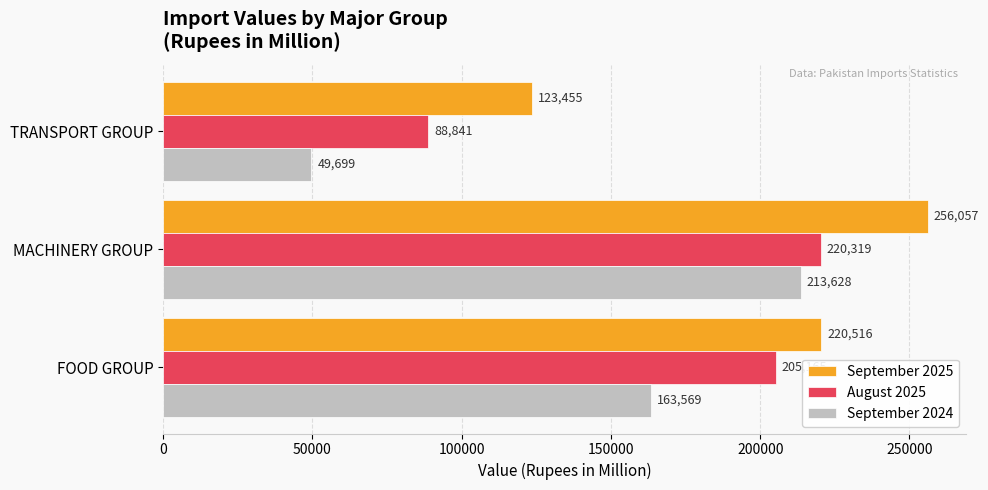

Which series has the largest range (max minus min)?

September 2024